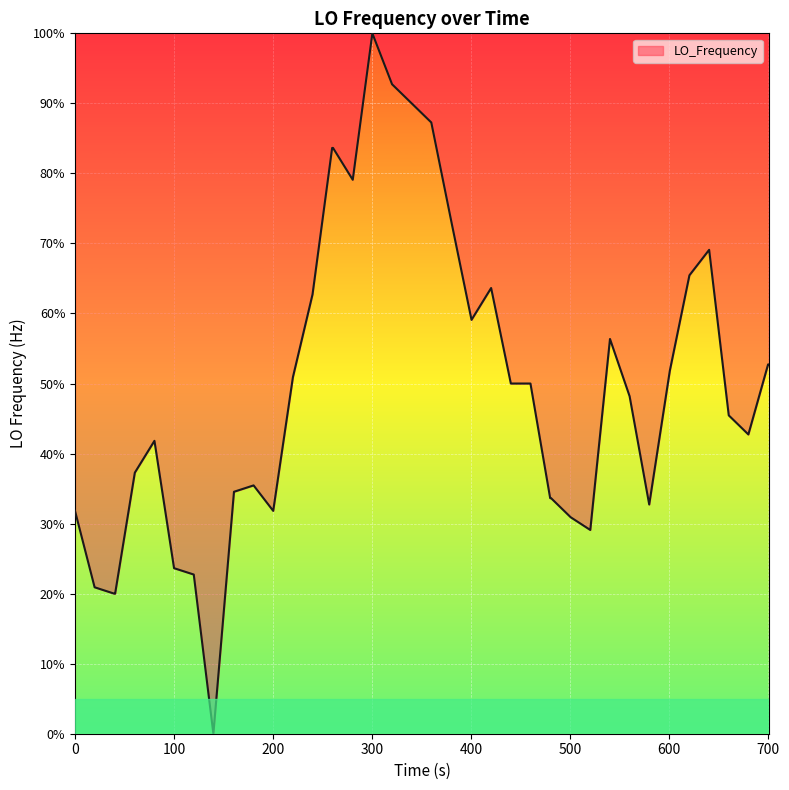

What is the difference between the maximum and minimum values?

100.0